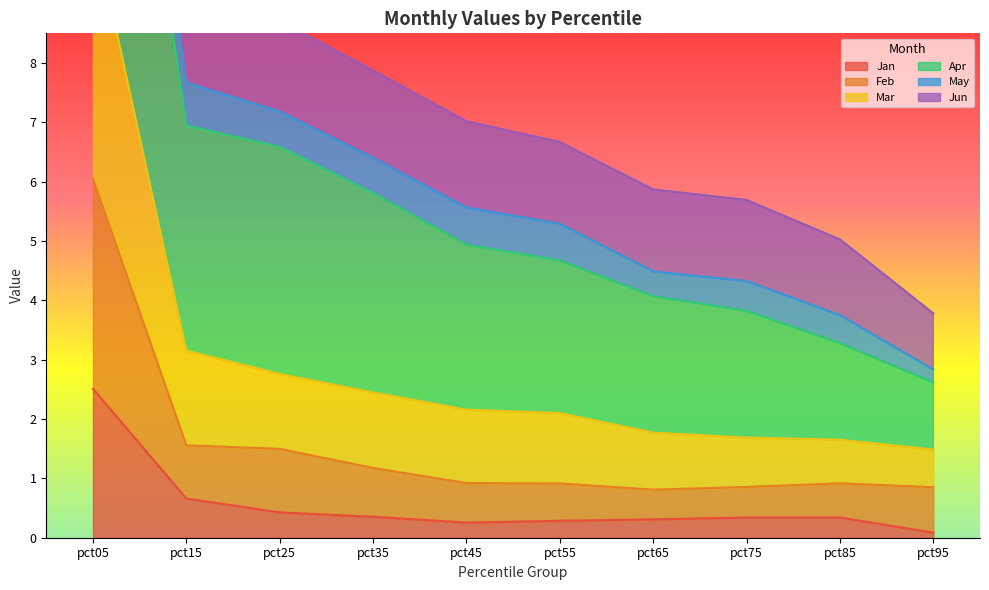

Where is Feb nearest to the value 3?

pct15